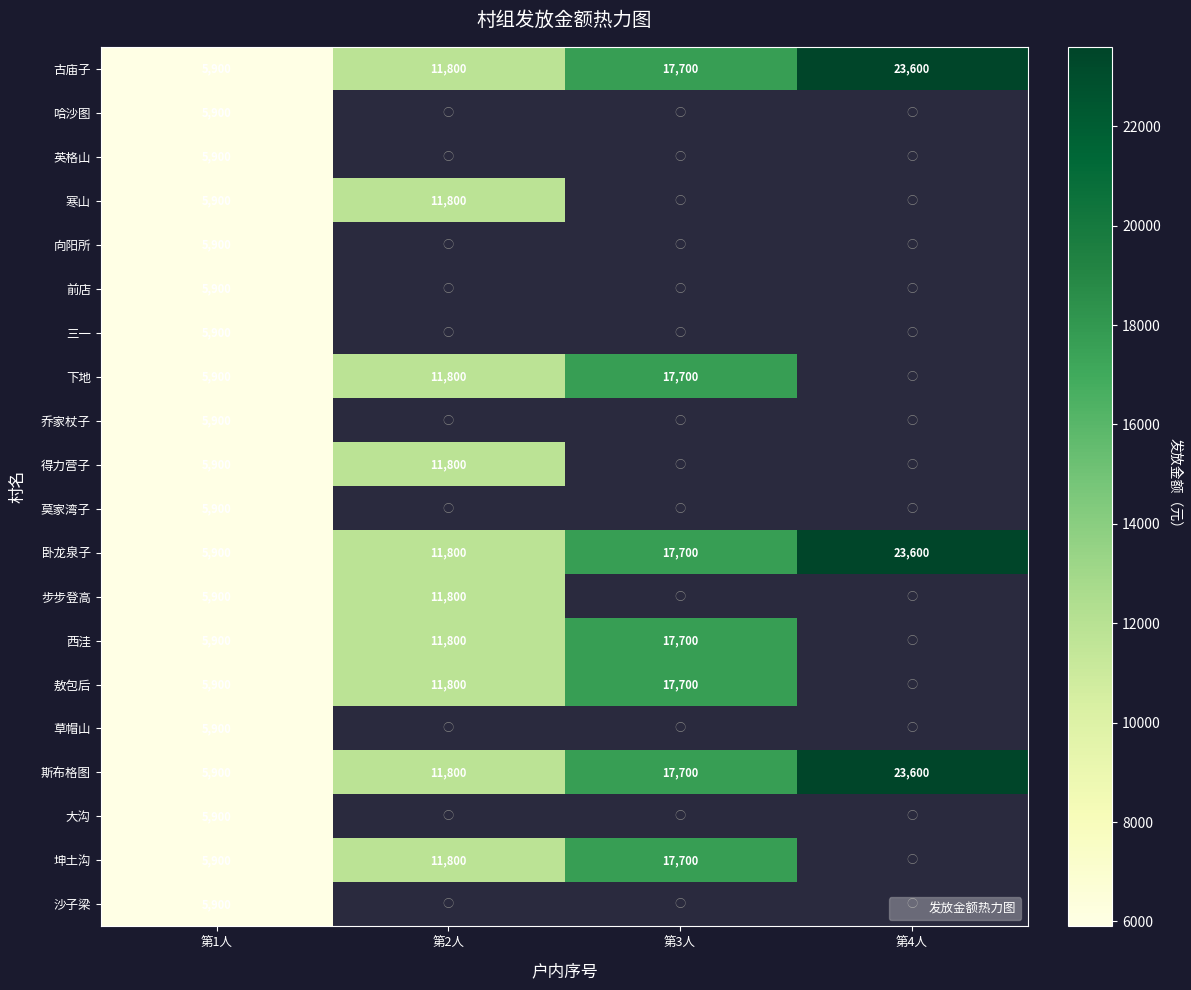

Which series has the largest range (max minus min)?

古庙子